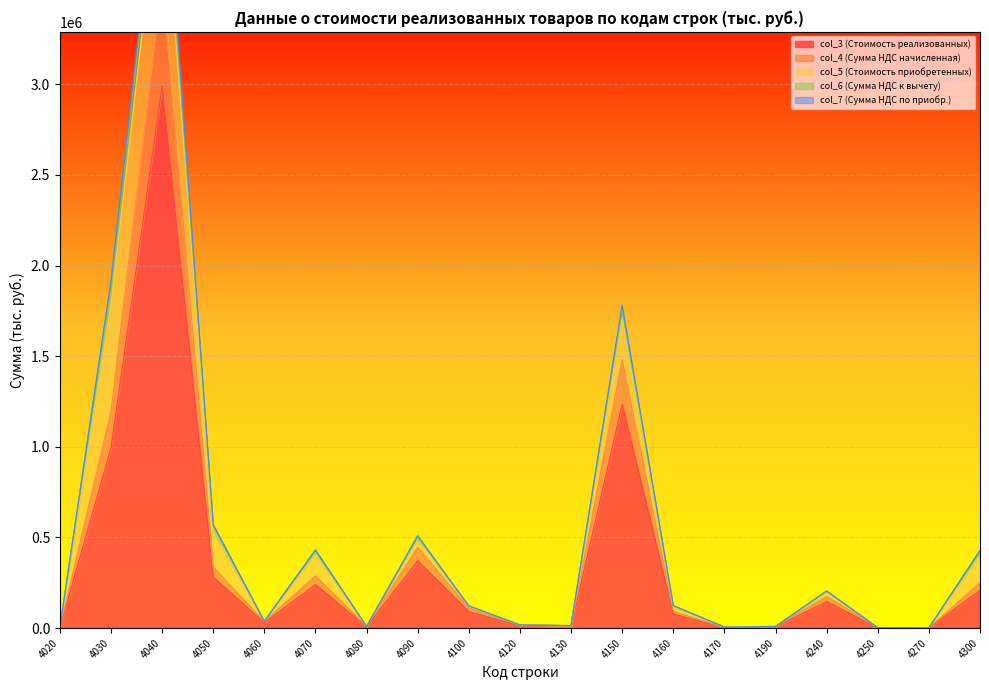

True or false: col_6 (Сумма НДС к вычету) and col_4 (Сумма НДС начисленная) intersect in this chart.

False